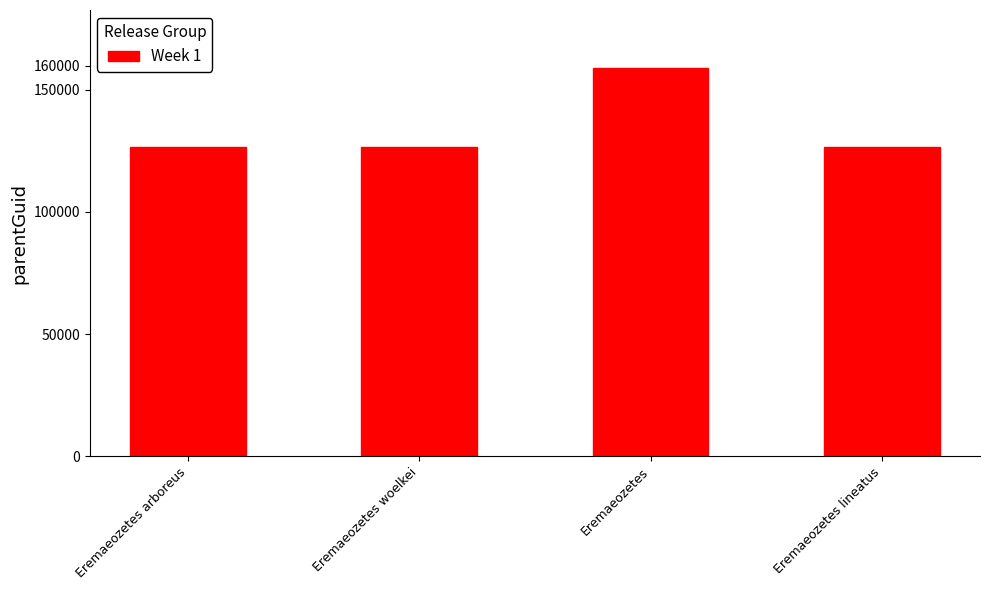

The value at Eremaeozetes arboreus is 126623. True or false?

True